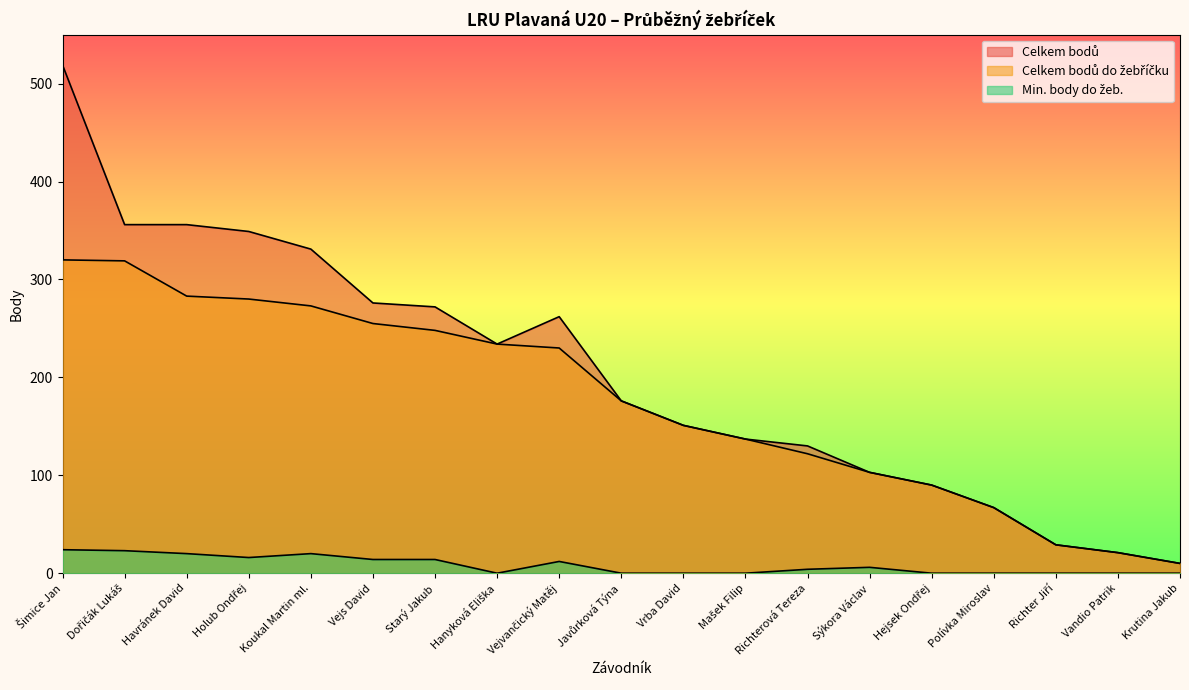

At which category does the chart reach its minimum across all series?

Hanyková Eliška